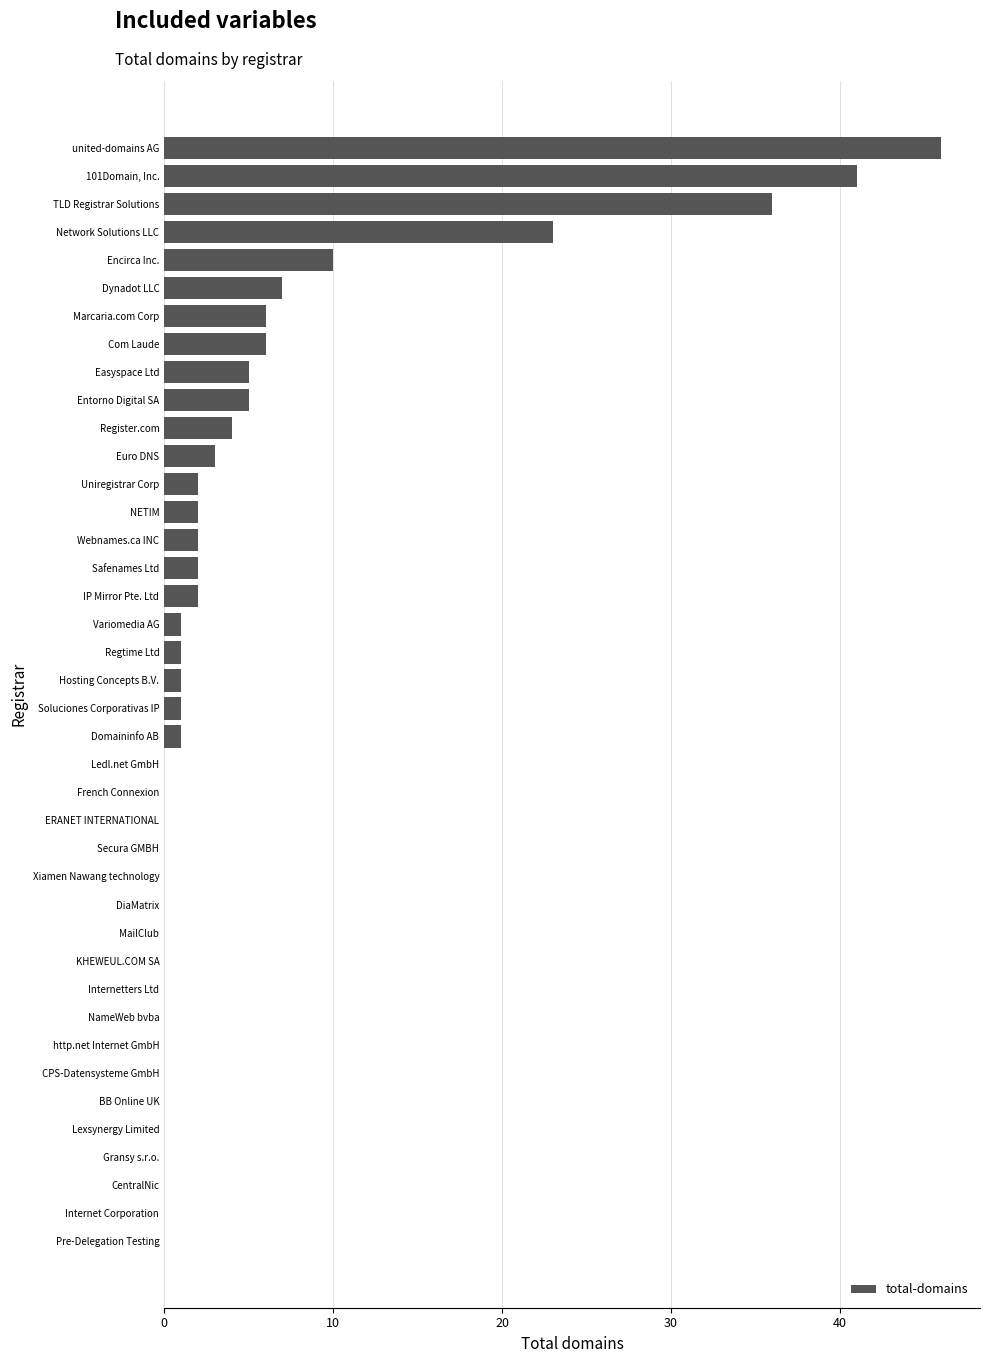

Are the bars grouped side by side (vs. stacked)?

No